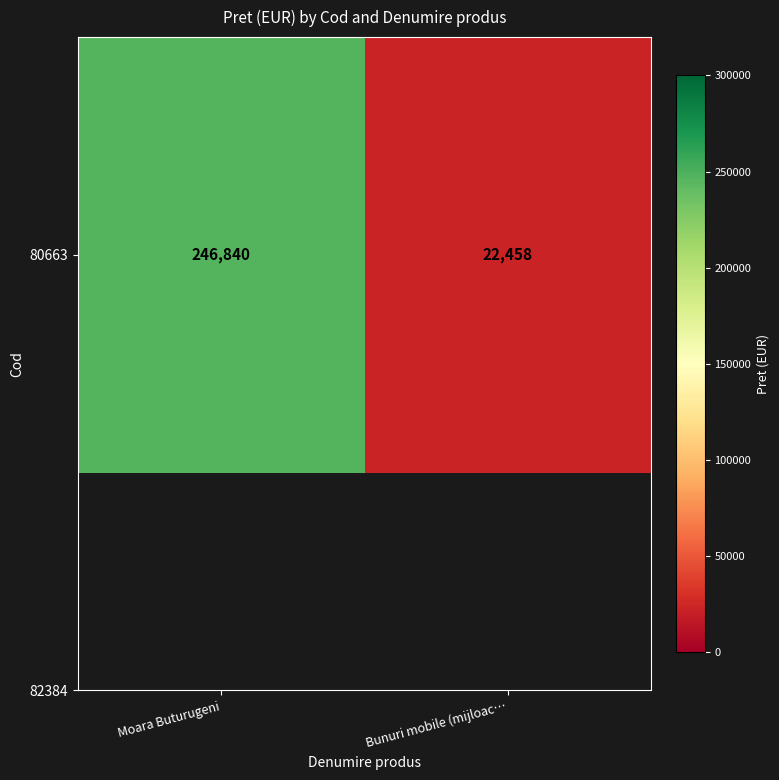

What is the maximum value shown in the chart?

246840